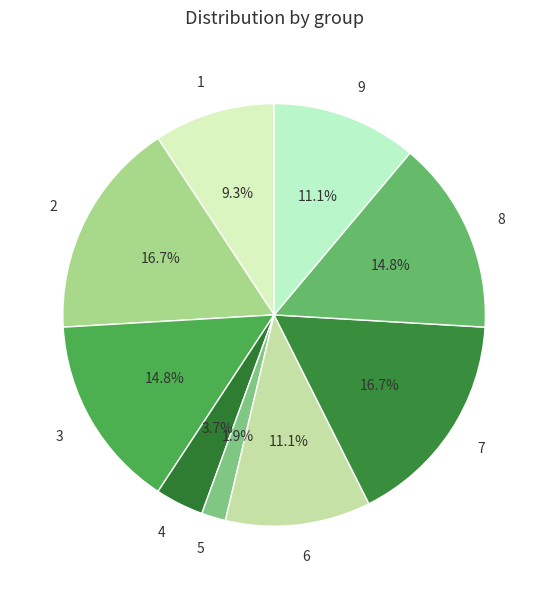

Is there any slice that represents more than half of the pie?

No